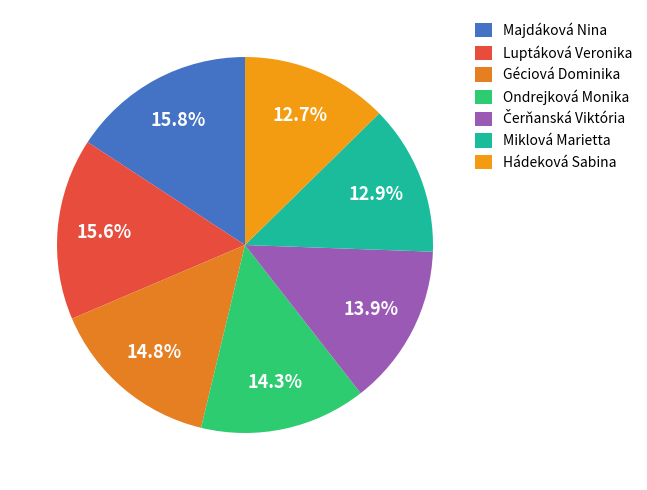

Does Hádeková Sabina represent more than half of the total?

No